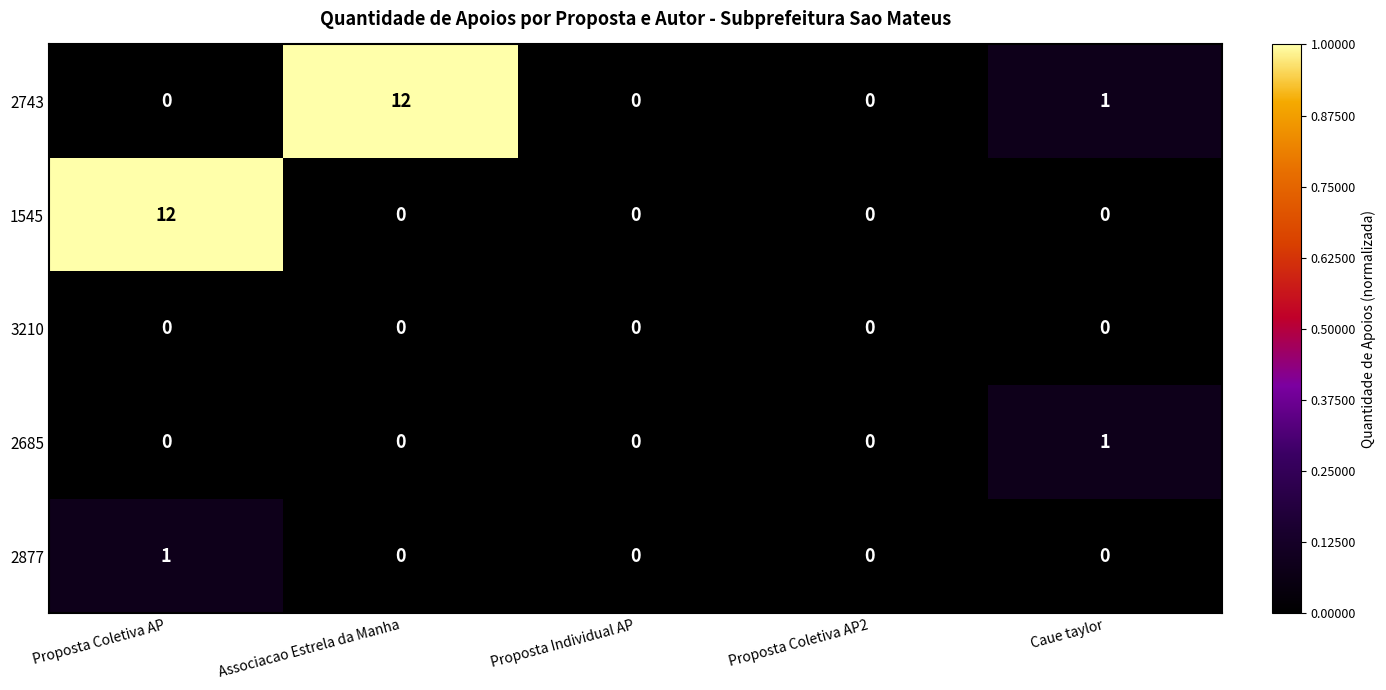

What is the spread (max minus min) of values at Proposta Coletiva AP?

12